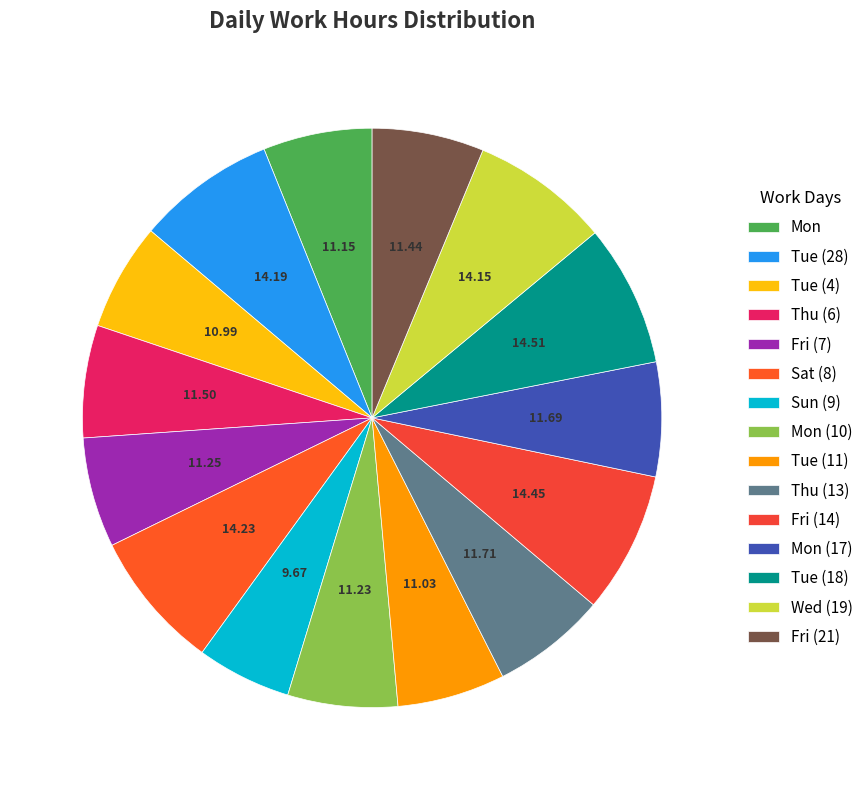

How many slices are in this pie chart?

15